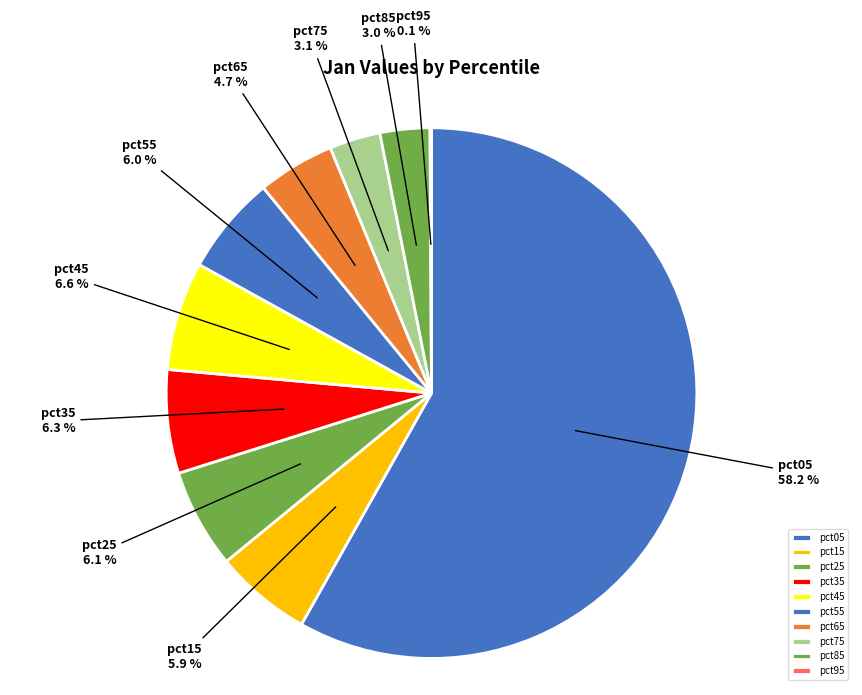

Is the sum of pct35 and pct85 greater than half?

No